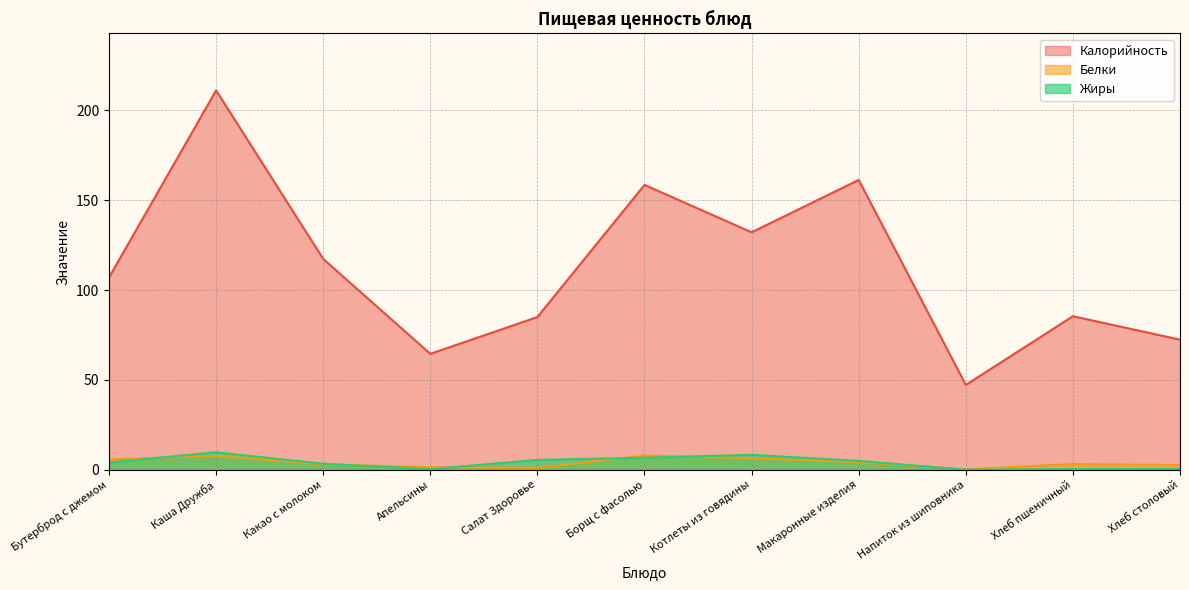

At how many categories does at least one series exceed 172?

1